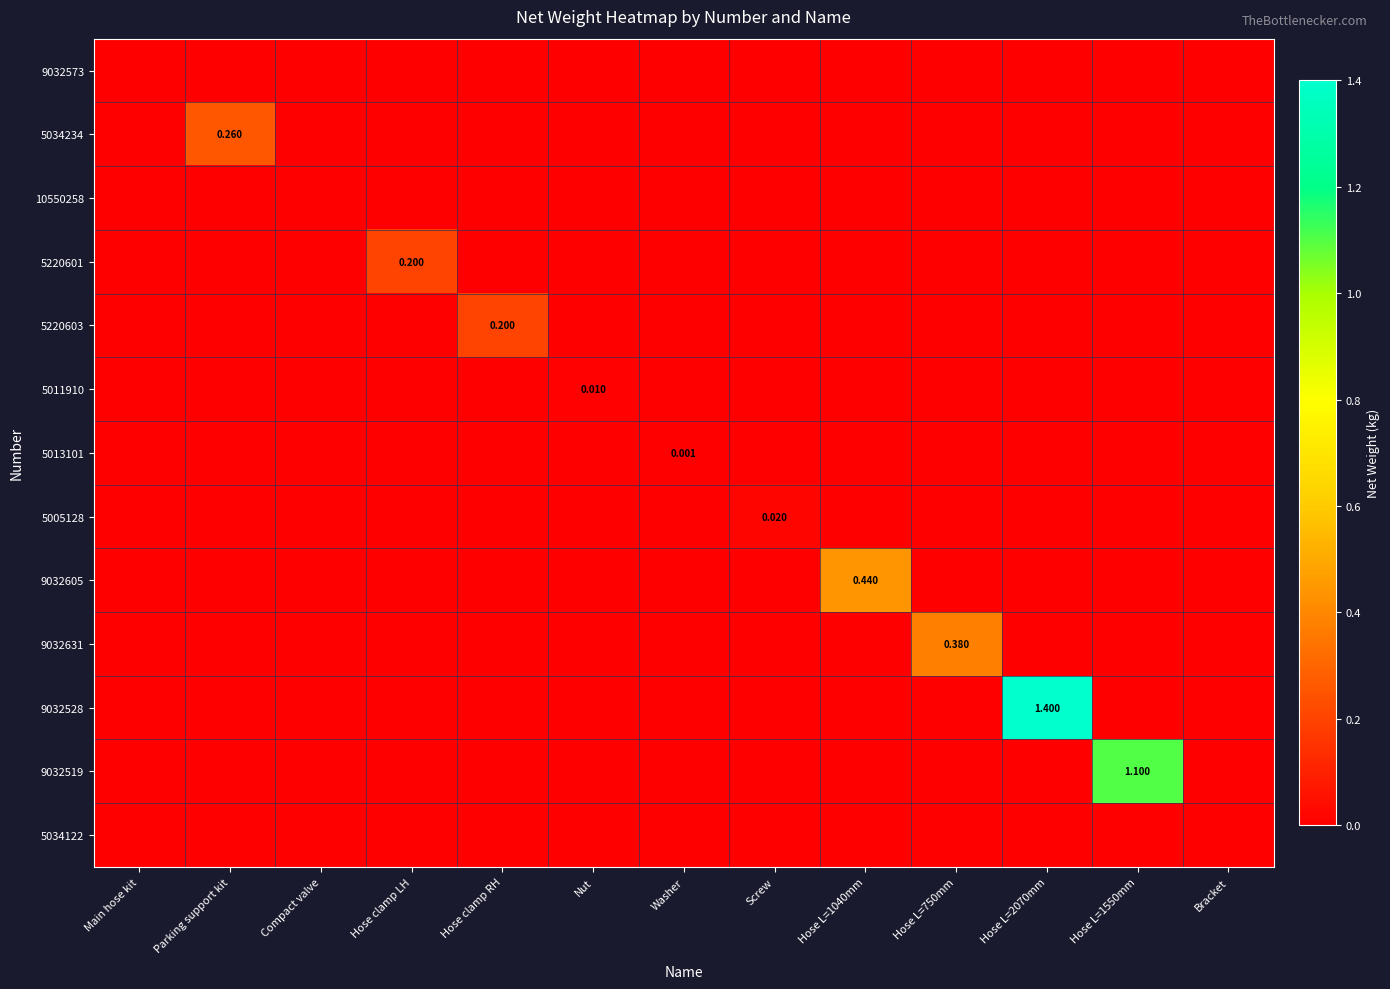

How many positive values does the 5220603 series have?

1